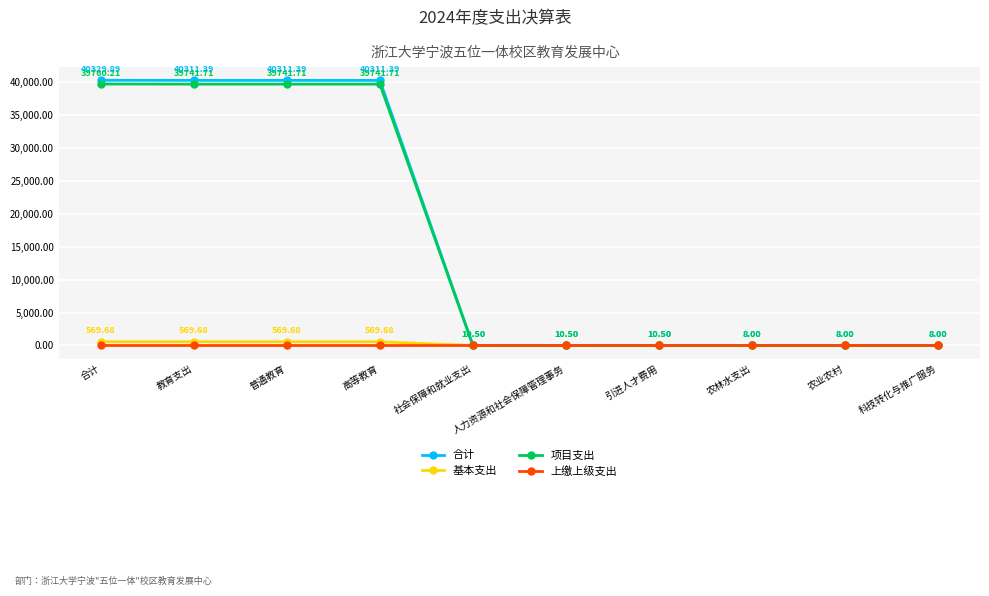

Between 普通教育 and 科技转化与推广服务, which series saw the biggest shift?

合计